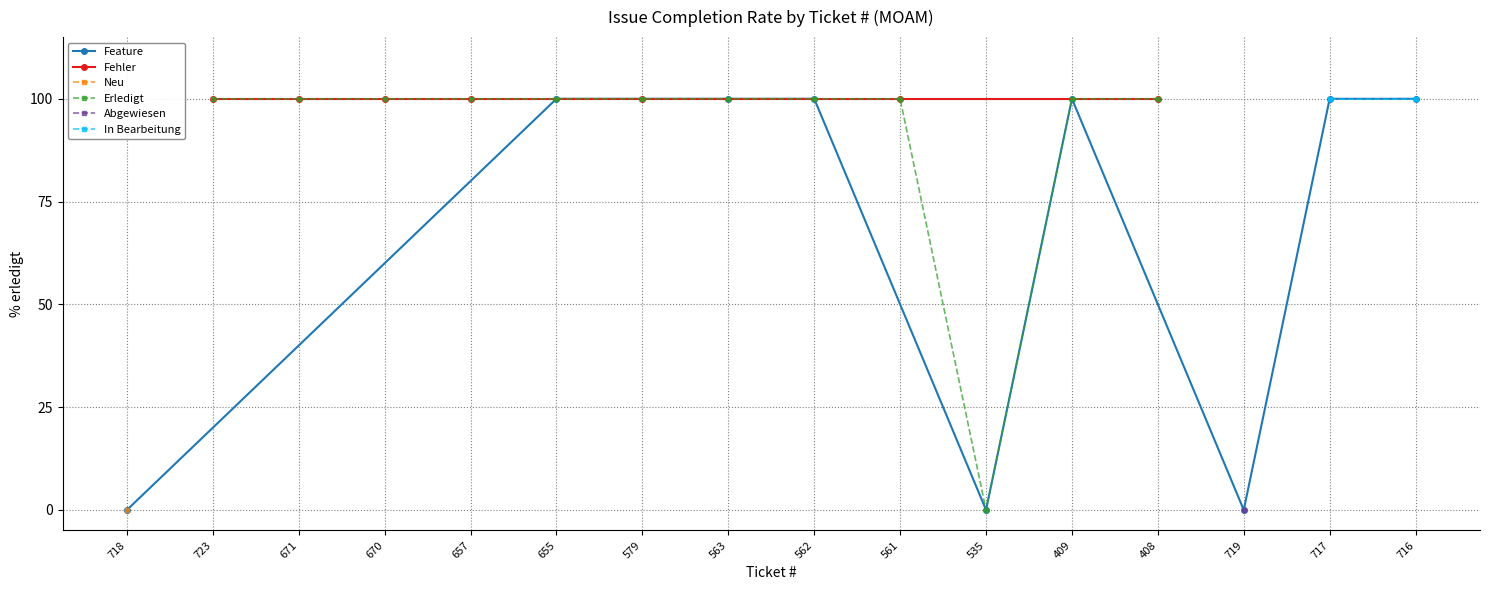

What is the change in value from 718 to 655?

+100